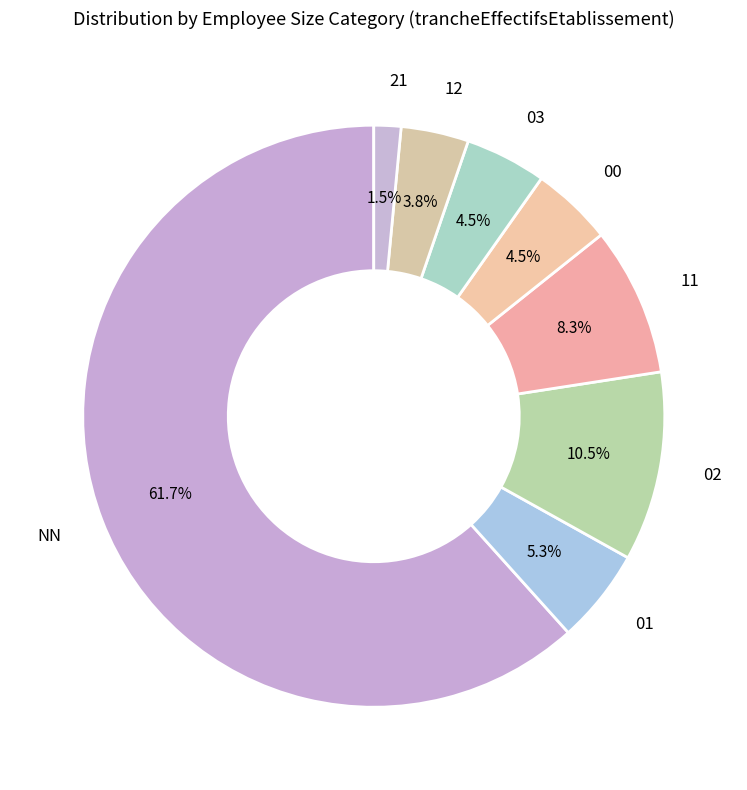

Which has a higher value, 11 or NN?

NN